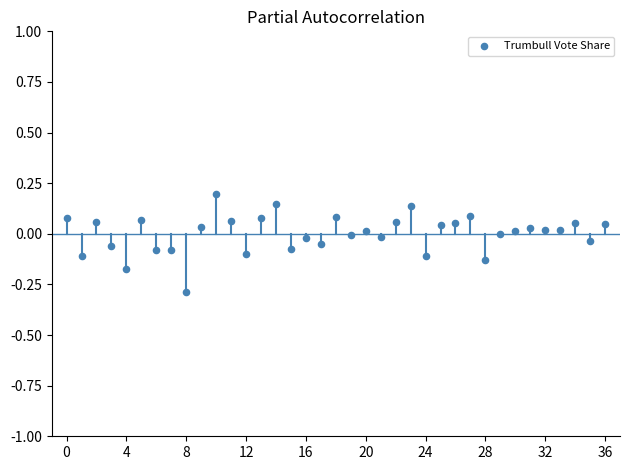

What is the range of Y values (max minus min)?

0.5